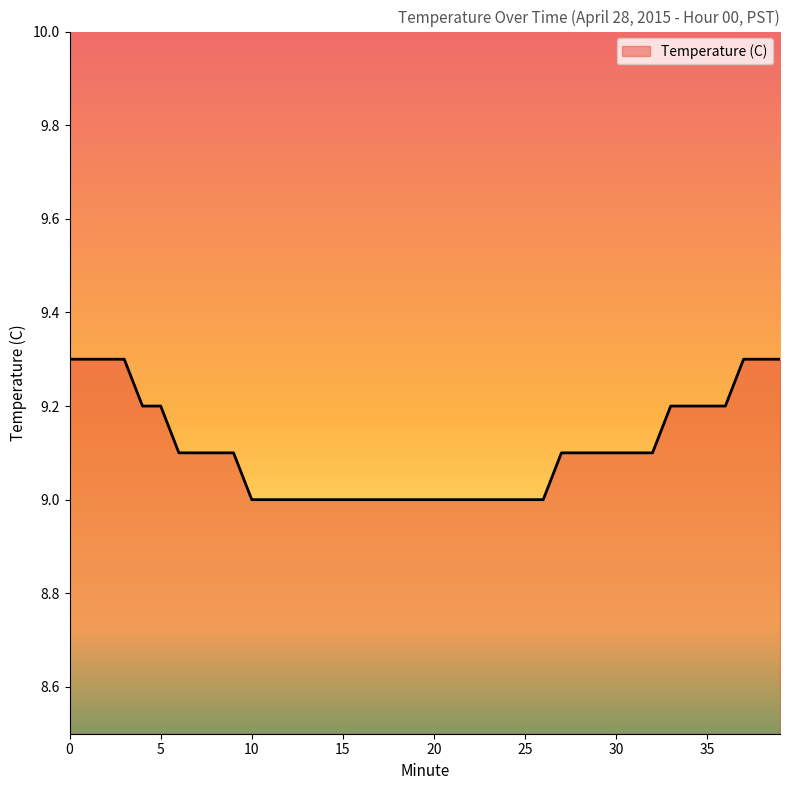

What is the sum of all values?

364.3